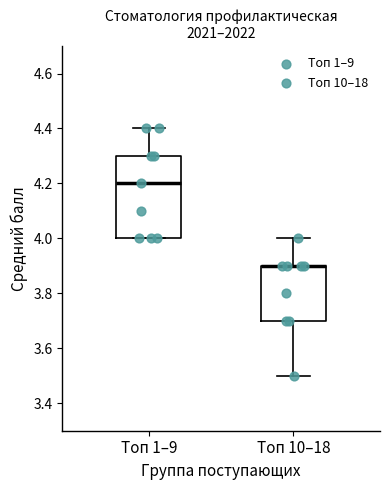

Comparing the boxes themselves (not the whiskers), which one is the tallest?

Топ 1–9